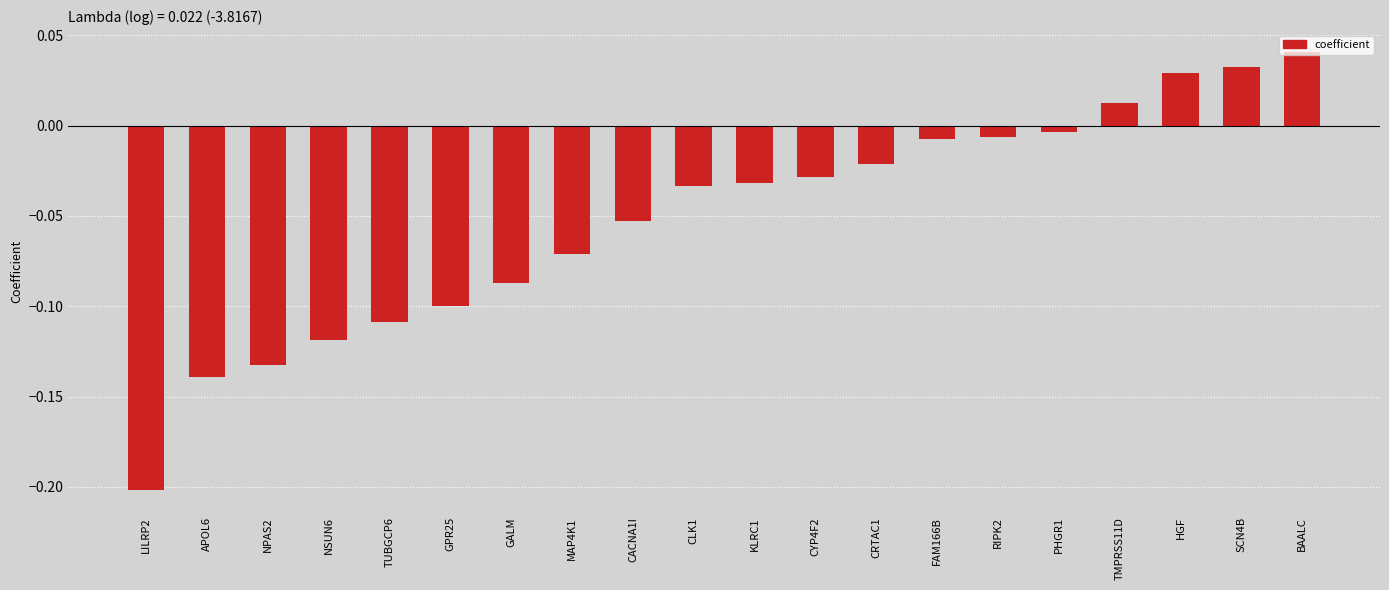

Between TMPRSS11D and APOL6, which is larger?

TMPRSS11D